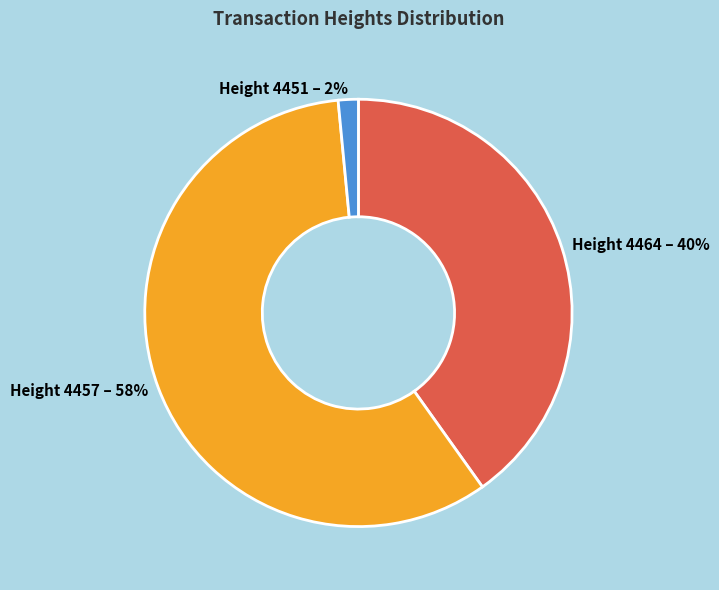

To the nearest percent, what portion does Height 4464 – 40% represent?

40%